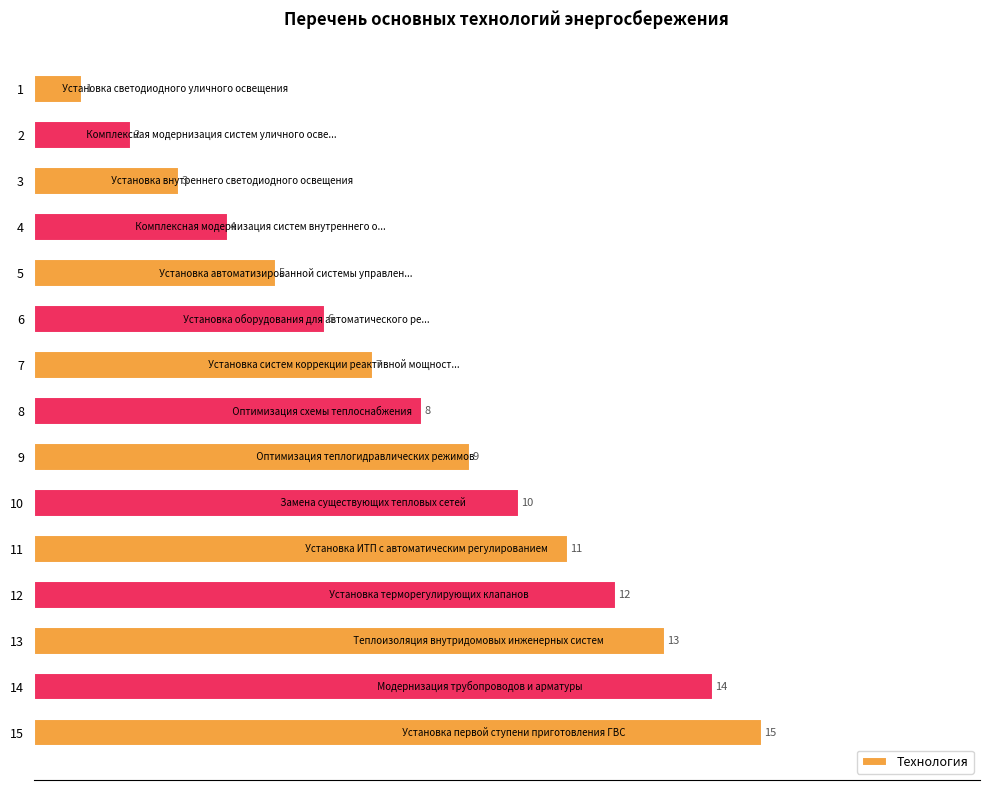

List the labels in order of value, smallest first.

1, 2, 3, 4, 5, 6, 7, 8, 9, 10, 11, 12, 13, 14, 15